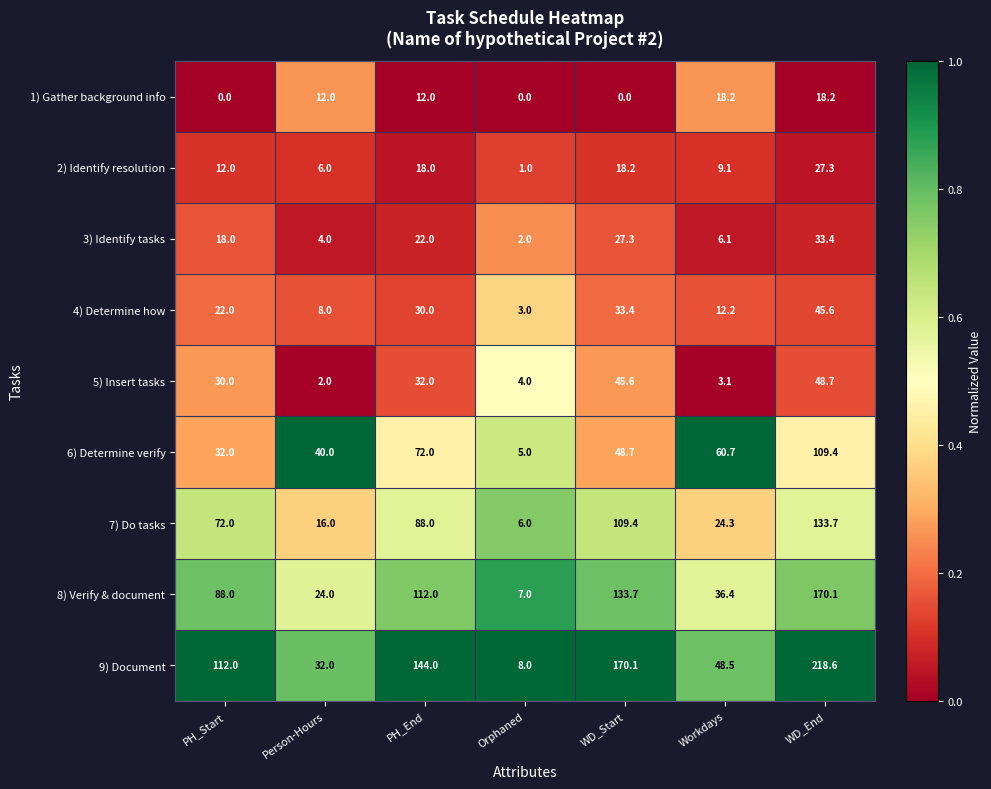

Is it true that 6) Determine verify equals 163.5 at WD_End?

False